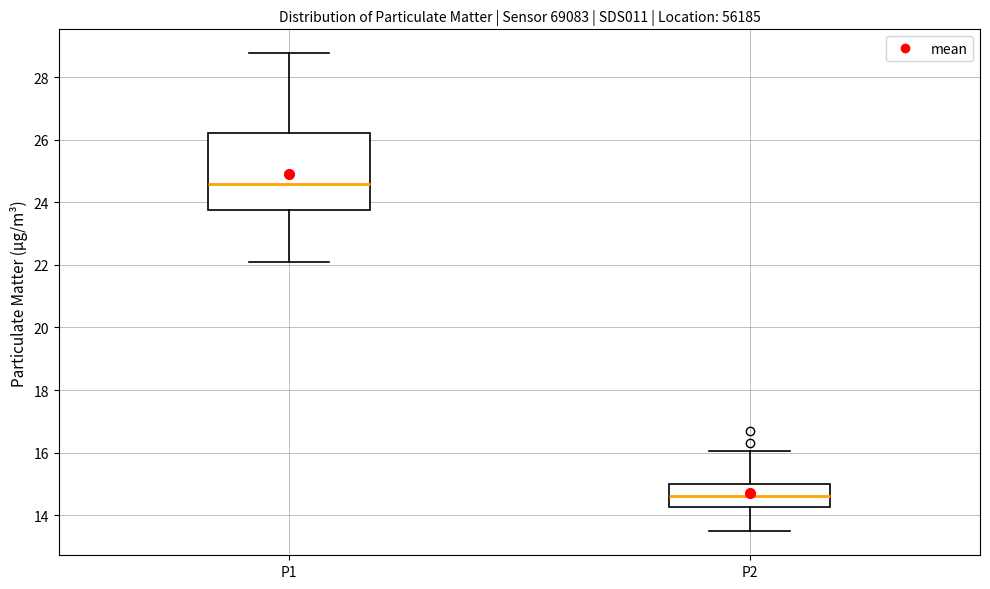

Which box has the lowest median line?

P2